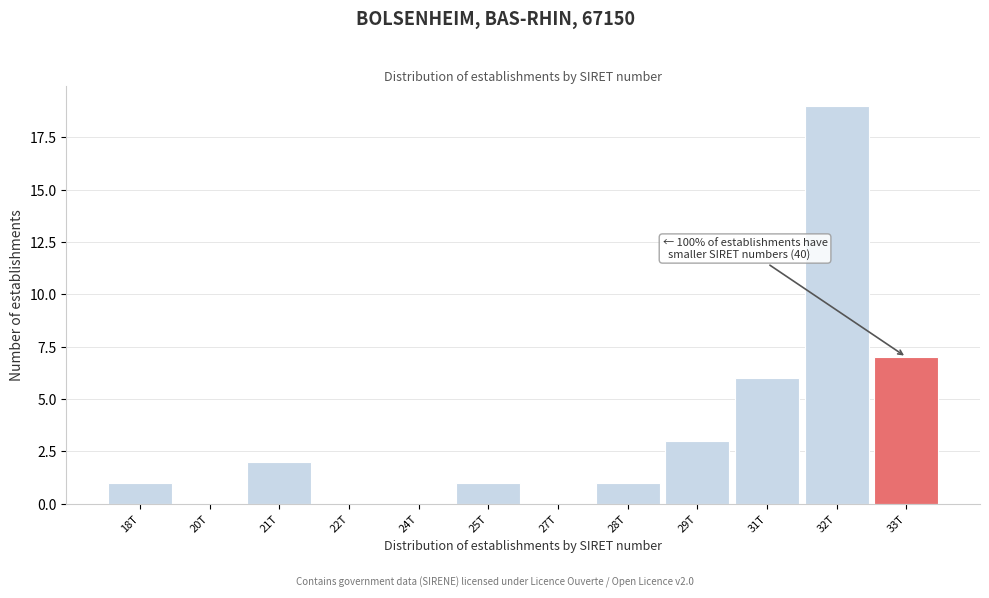

Reading right to left, extract all data points from this chart.

33T=7	32T=19	31T=6	29T=3	28T=1	27T=0	25T=1	24T=0	22T=0	21T=2	20T=0	18T=1